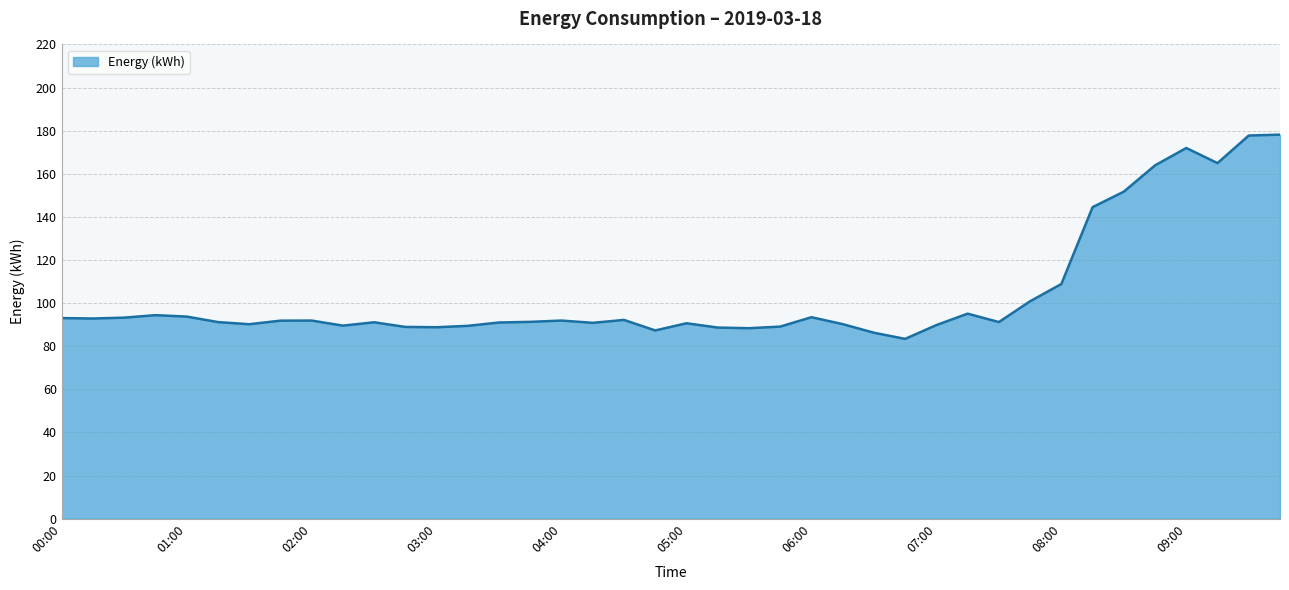

What is the difference between the maximum and second lowest values?

91.9